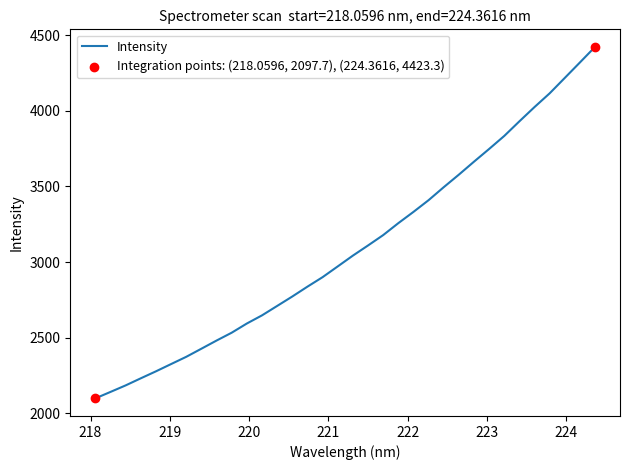

What is the smallest value displayed?

2097.7